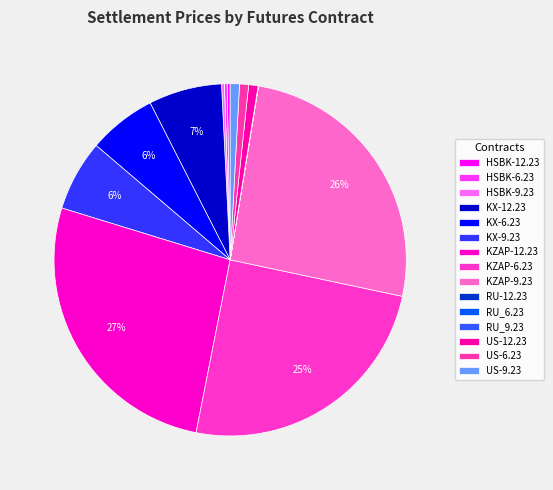

How much of the chart is everything except US-9.23?

99.2%